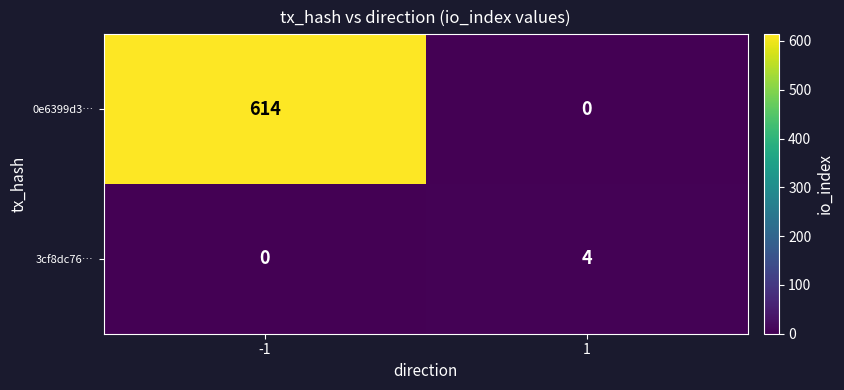

What is the approximate value of 0e6399d3… at -1, to the nearest 100?

600